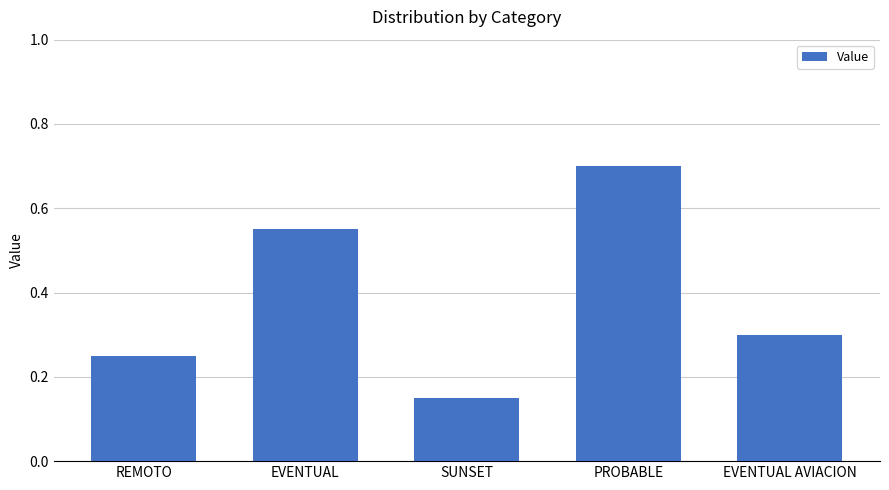

What is the maximum value shown in the chart?

0.7